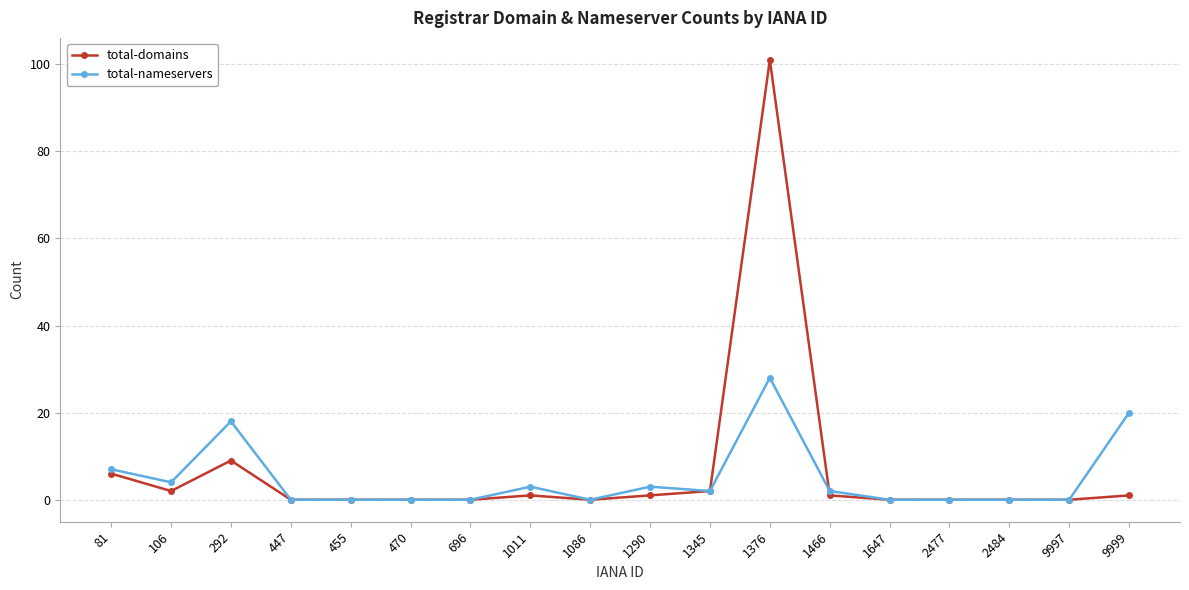

At which category is the sum across all series the highest?

1376